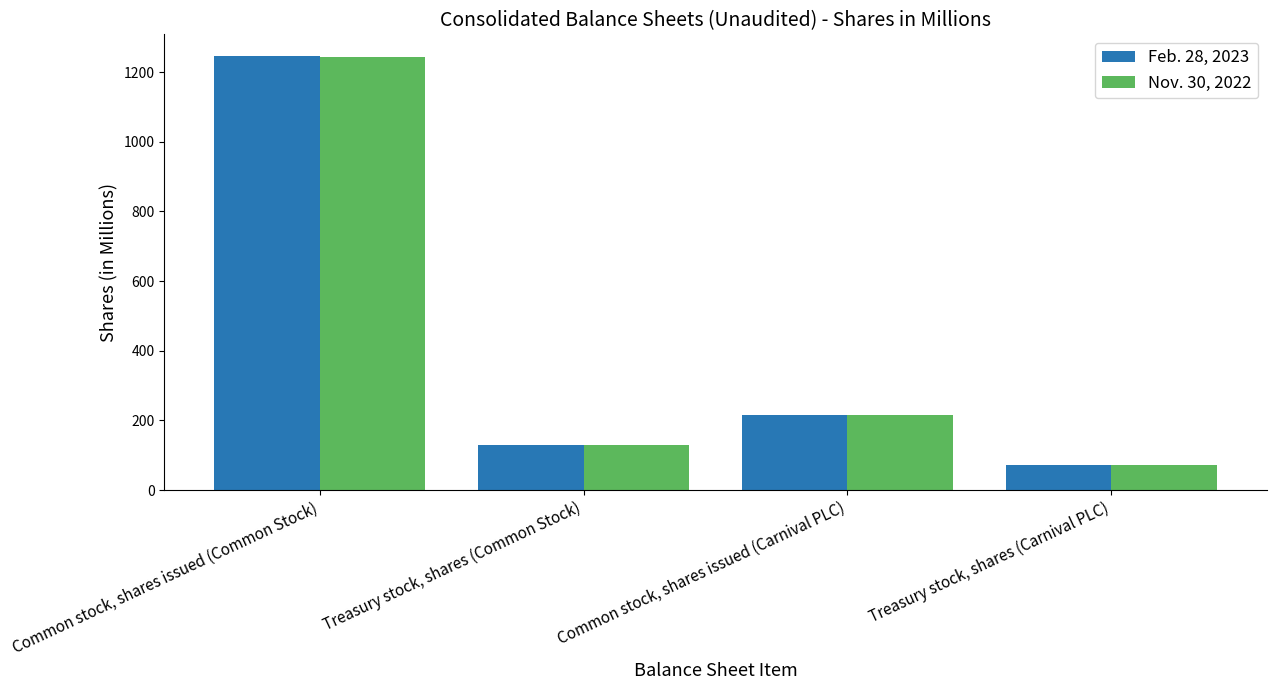

Which category has the highest value in the Nov. 30, 2022 series?

Common stock, shares issued (Common Stock)